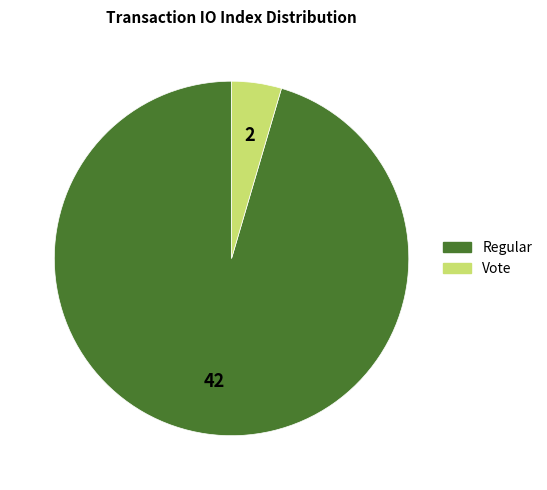

Is there a majority slice in this chart?

Yes